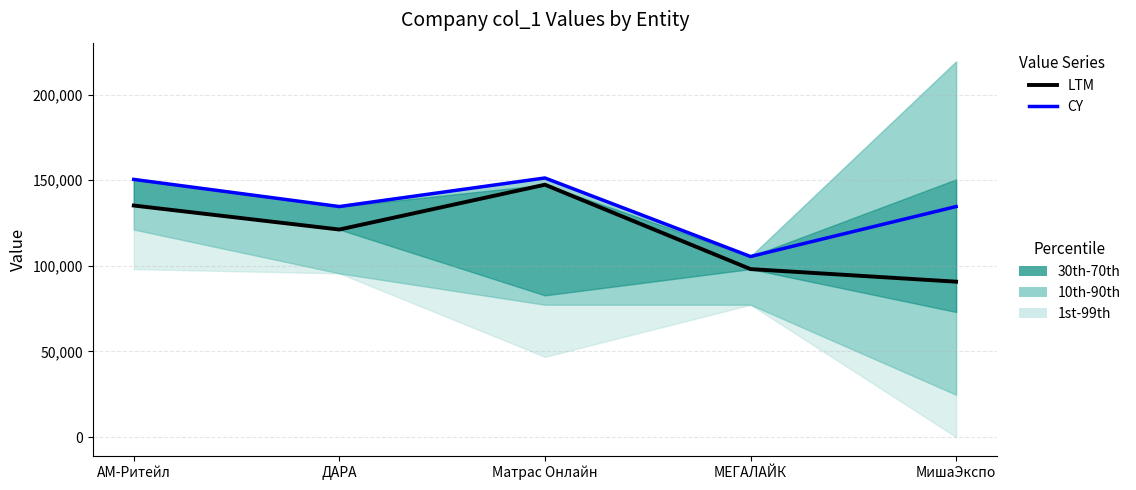

Which series has the largest total across all categories?

CY